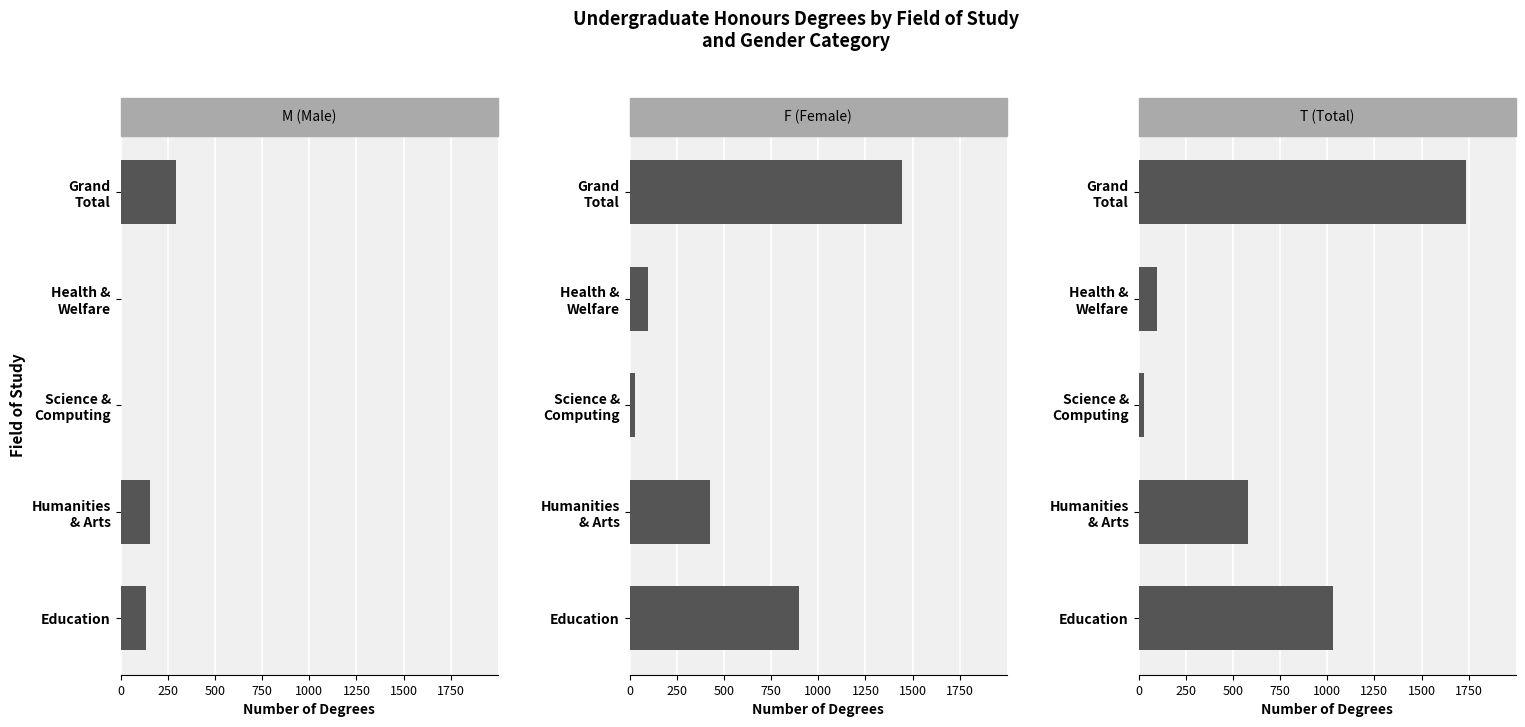

Which has a higher value, Grand Total or Health & Welfare?

Grand Total